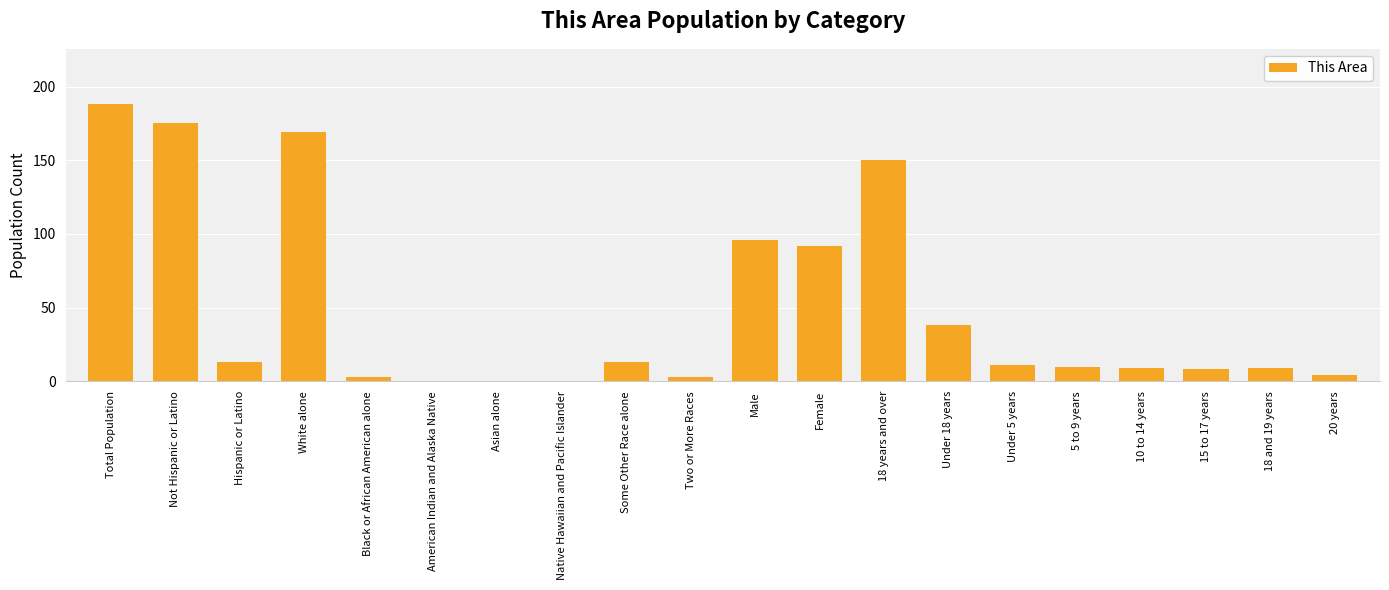

Does the chart contain stacked bars?

No